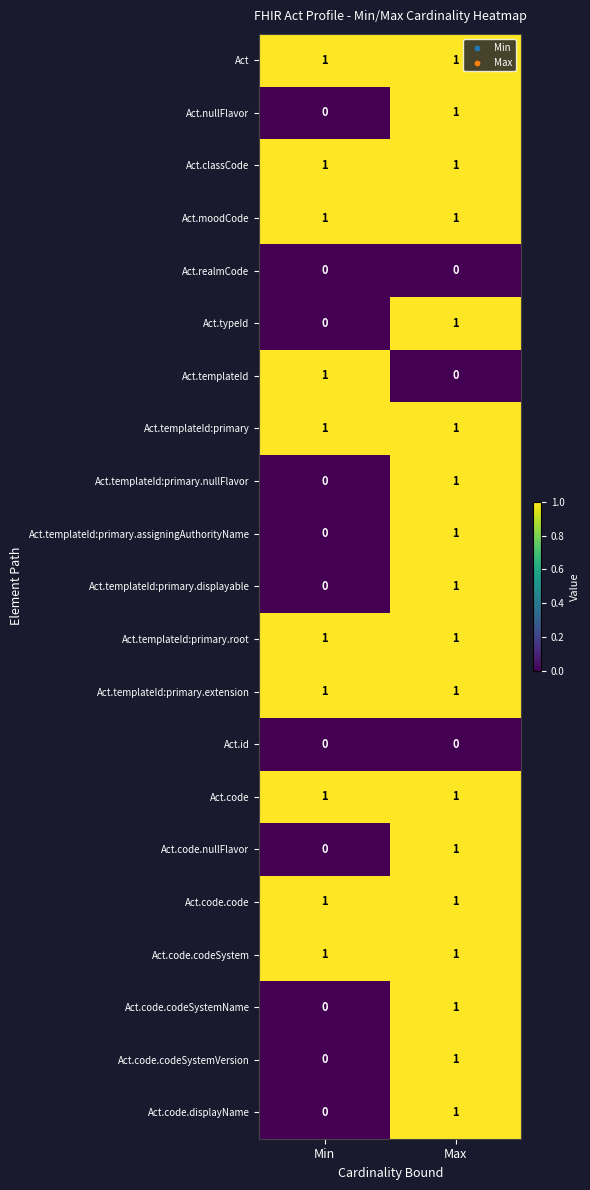

Where is Act.templateId:primary.assigningAuthorityName nearest to the value 0?

Min